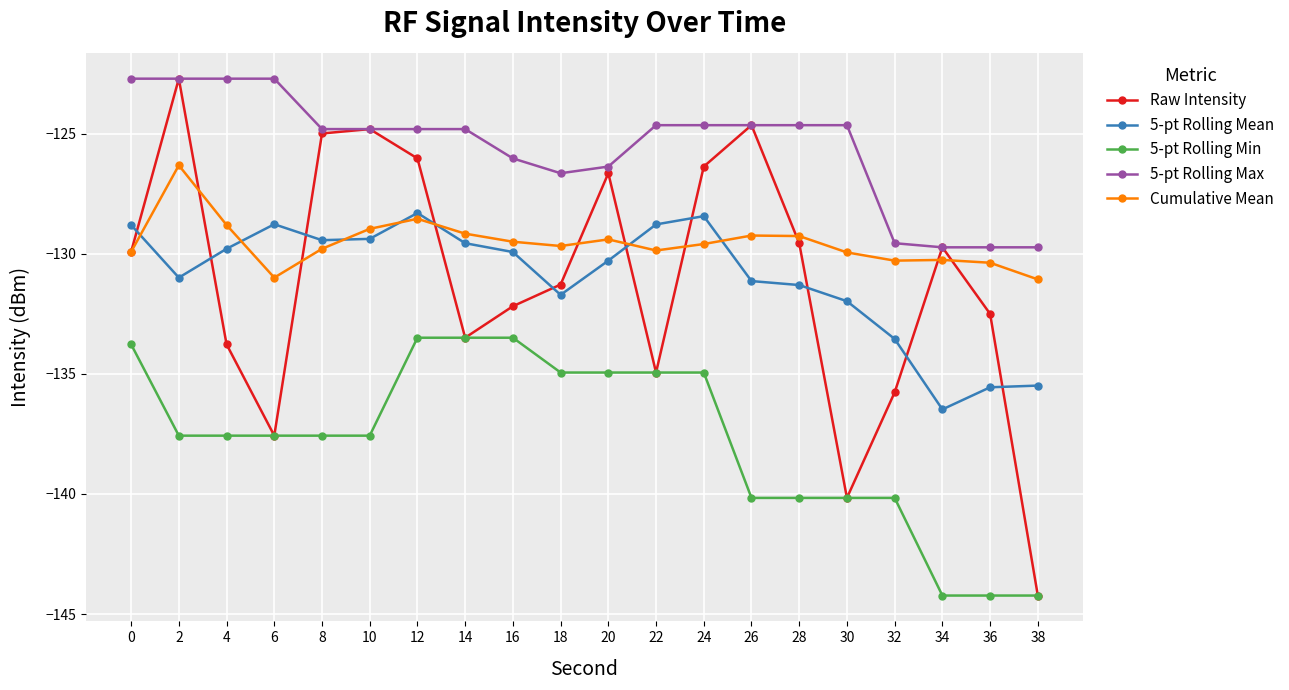

True or false: 5-pt Rolling Max and 5-pt Rolling Min cross at least once.

False